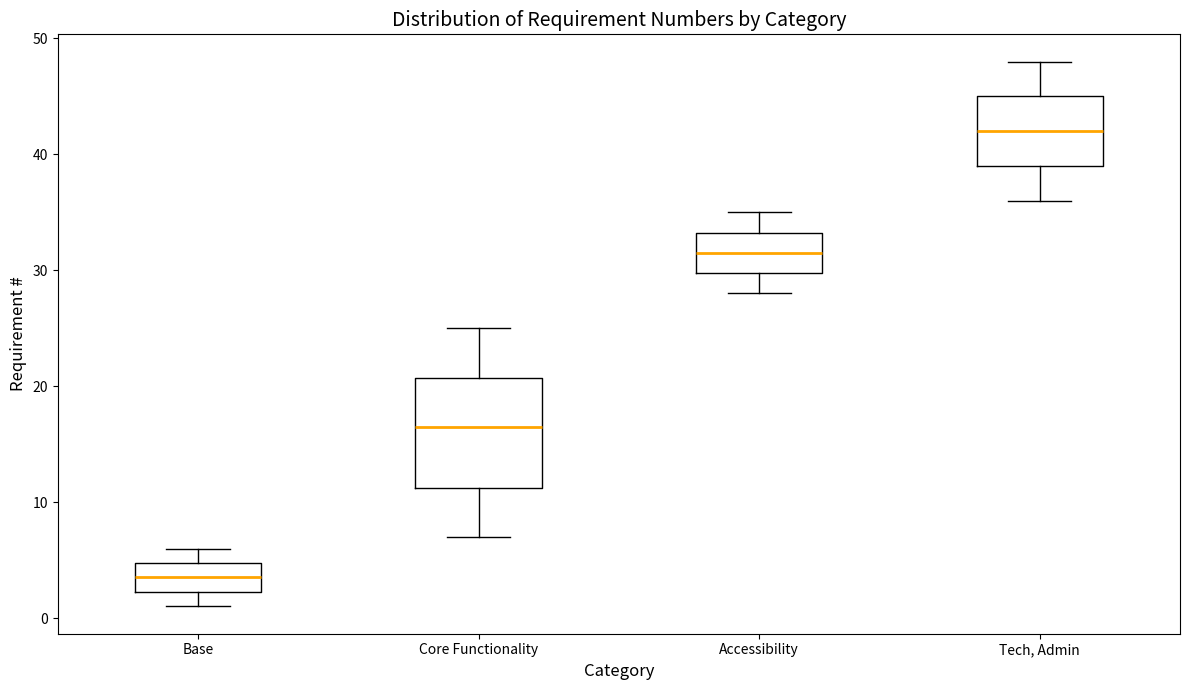

Comparing the boxes themselves (not the whiskers), which one is the tallest?

Core Functionality